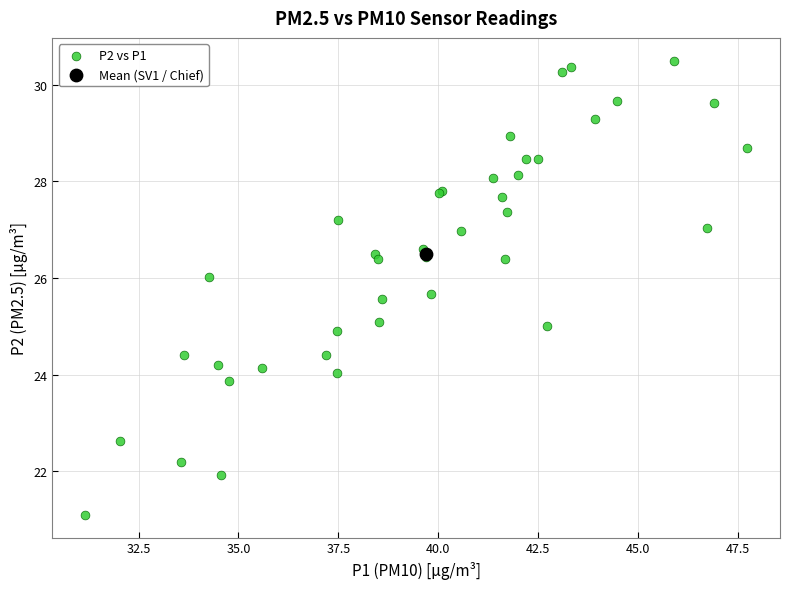

What are all the series names shown in the legend?

P2 vs P1, Mean (SV1 / Chief)